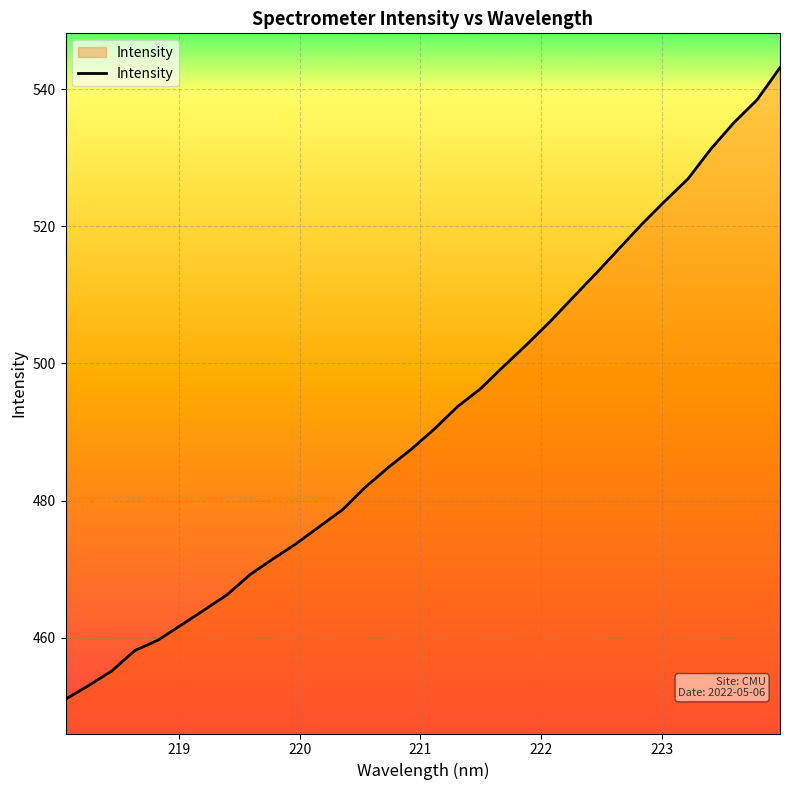

What is the maximum value shown in the chart?

543.1